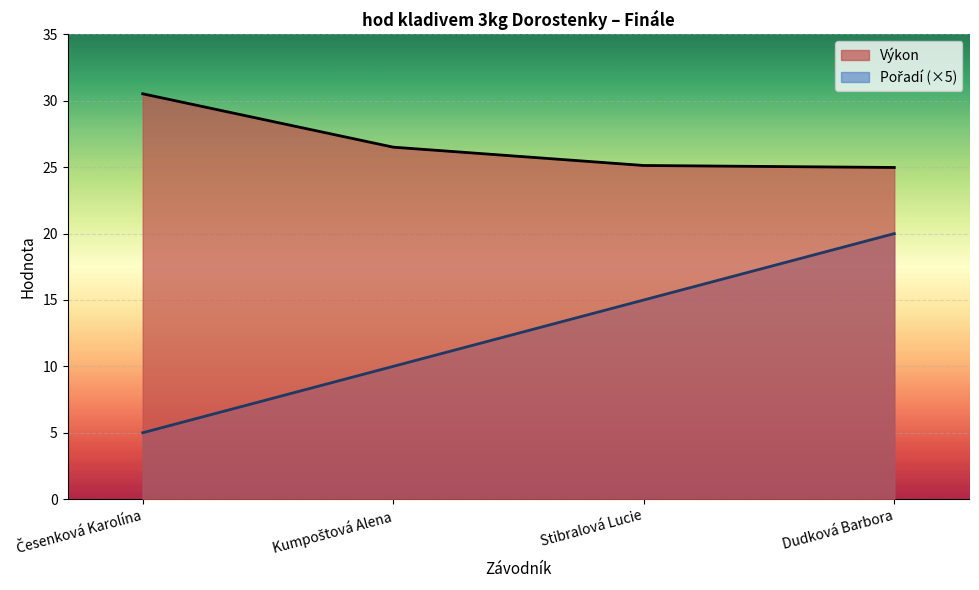

What is the difference between the highest and lowest values at Stibralová Lucie?

10.1